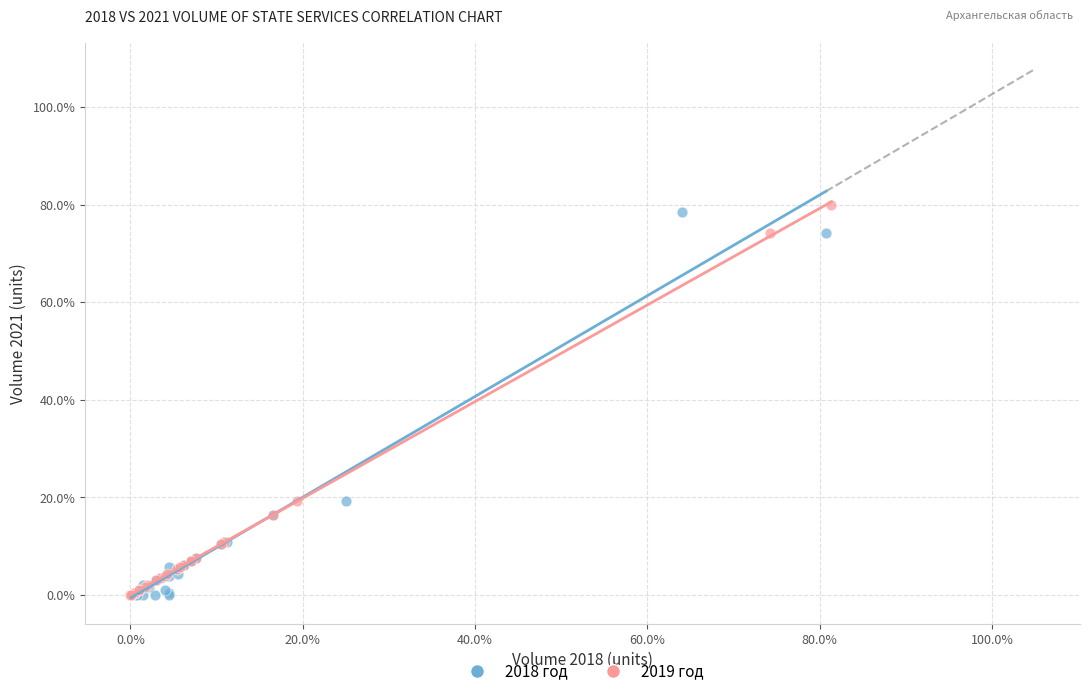

Which series has the widest spread of Y values?

2019 год